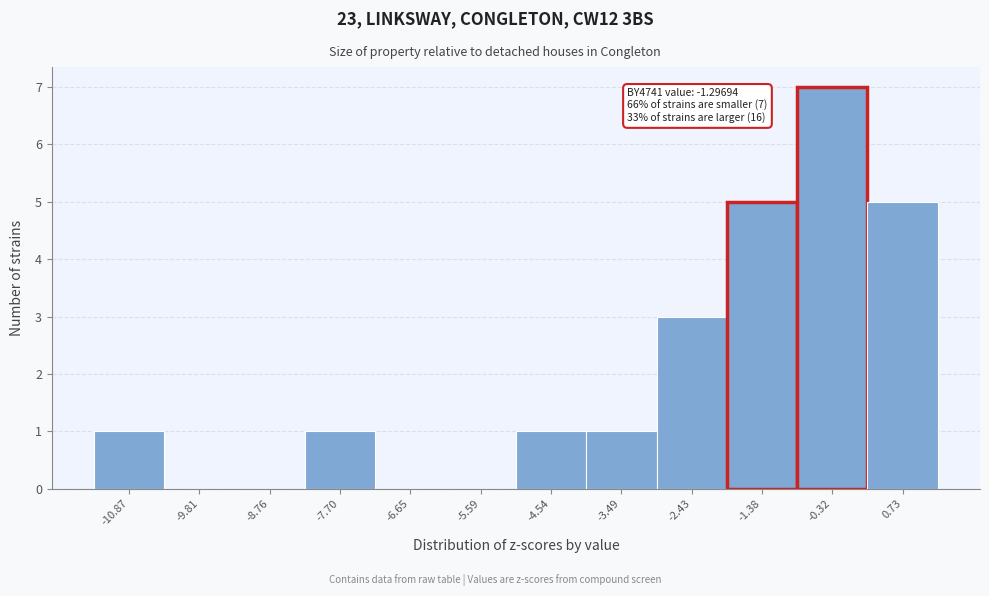

Over which range of the x-axis is the bar tallest?

-0.8 to 0.2